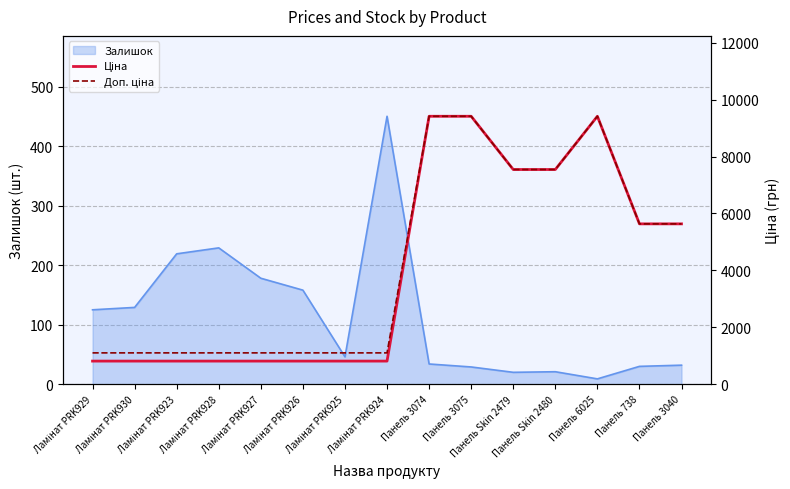

List the labels in order of Ціна value, smallest first.

Ламінат PRK929, Ламінат PRK930, Ламінат PRK923, Ламінат PRK928, Ламінат PRK927, Ламінат PRK926, Ламінат PRK925, Ламінат PRK924, Панель 738, Панель 3040, Панель Skin 2479, Панель Skin 2480, Панель 3074, Панель 3075, Панель 6025